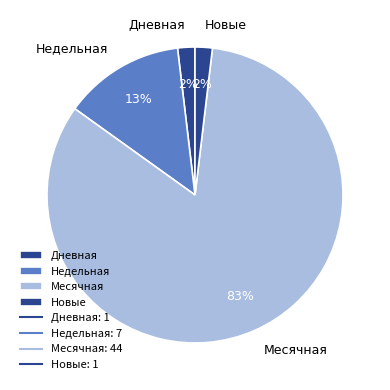

True or false: Дневная accounts for 2% of the total.

True